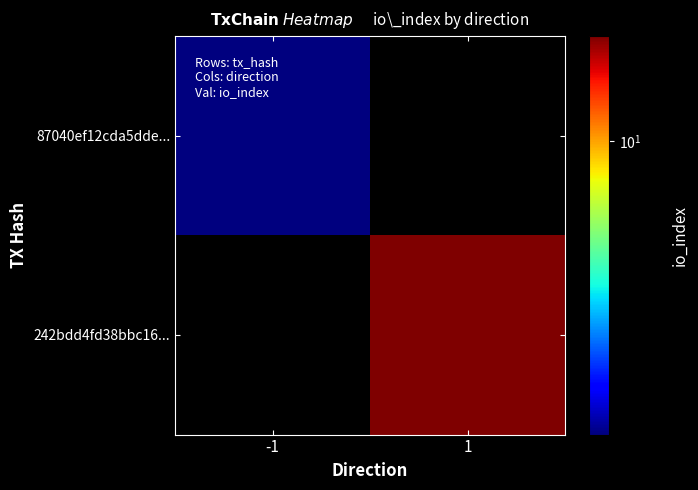

Reading right to left, transcribe all the data shown in this chart.

87040ef12cda5dde...: 1=0	-1=6
242bdd4fd38bbc16...: 1=12	-1=0